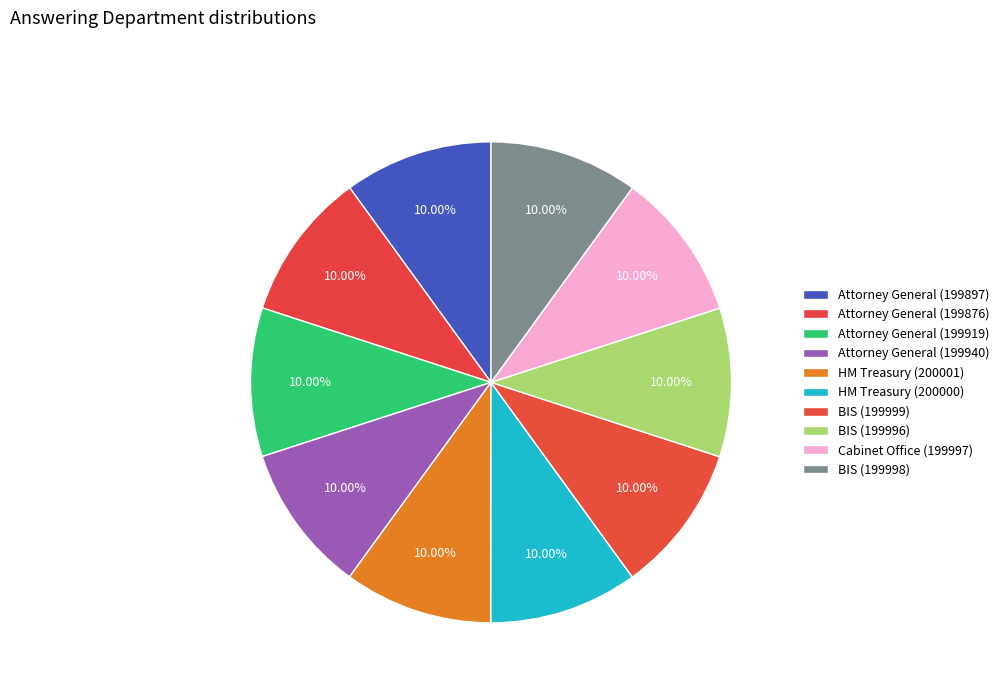

To the nearest percent, what portion does HM Treasury (200001) represent?

10%